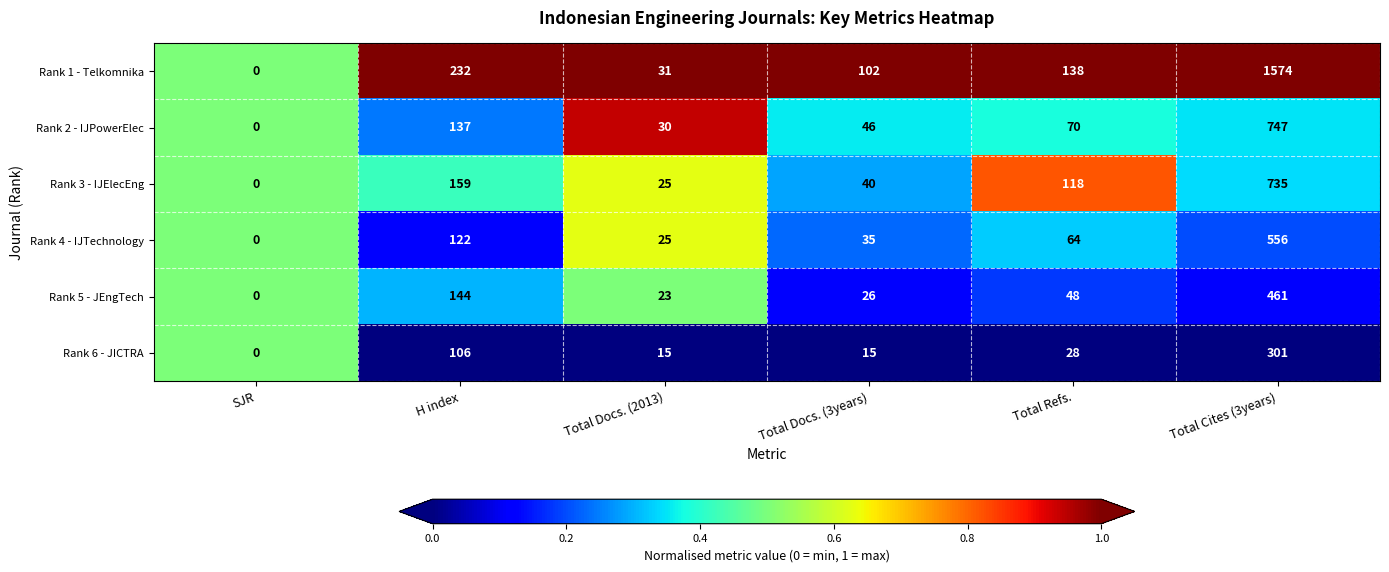

What is the sum of all Rank 6 - JICTRA values?

465